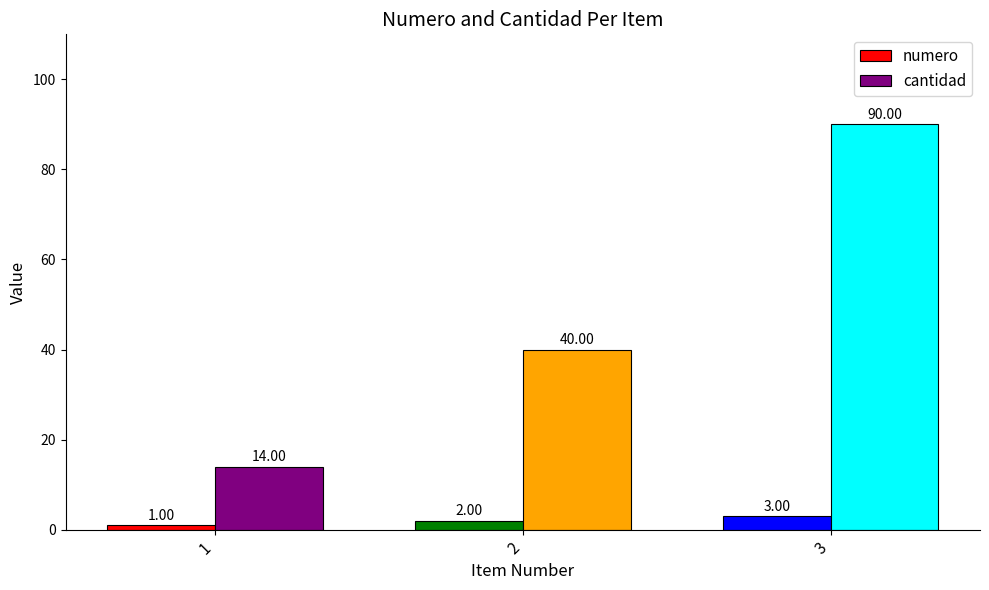

The cantidad series shows 14 at 1. True or false?

True